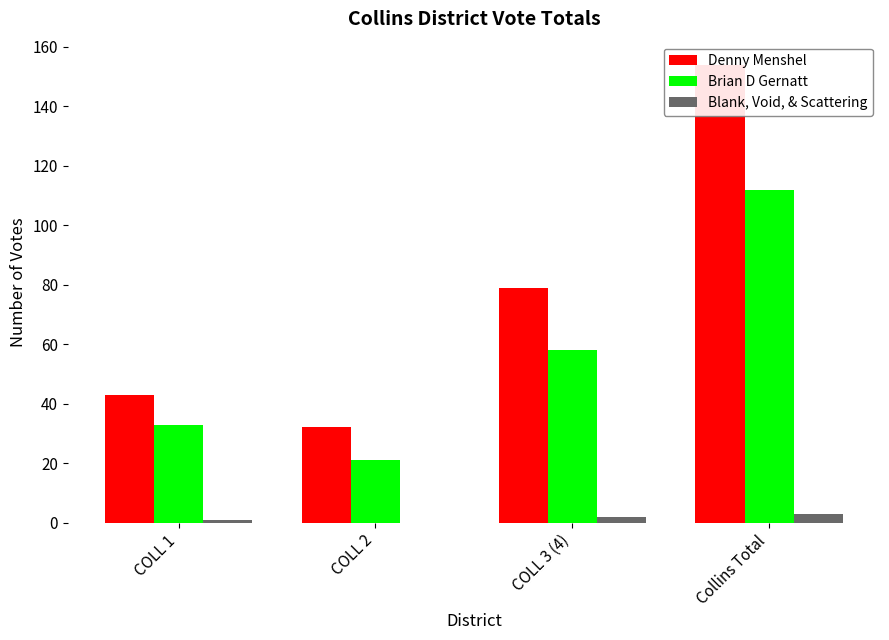

Which series changed the most between COLL 1 and COLL 3 (4)?

Denny Menshel